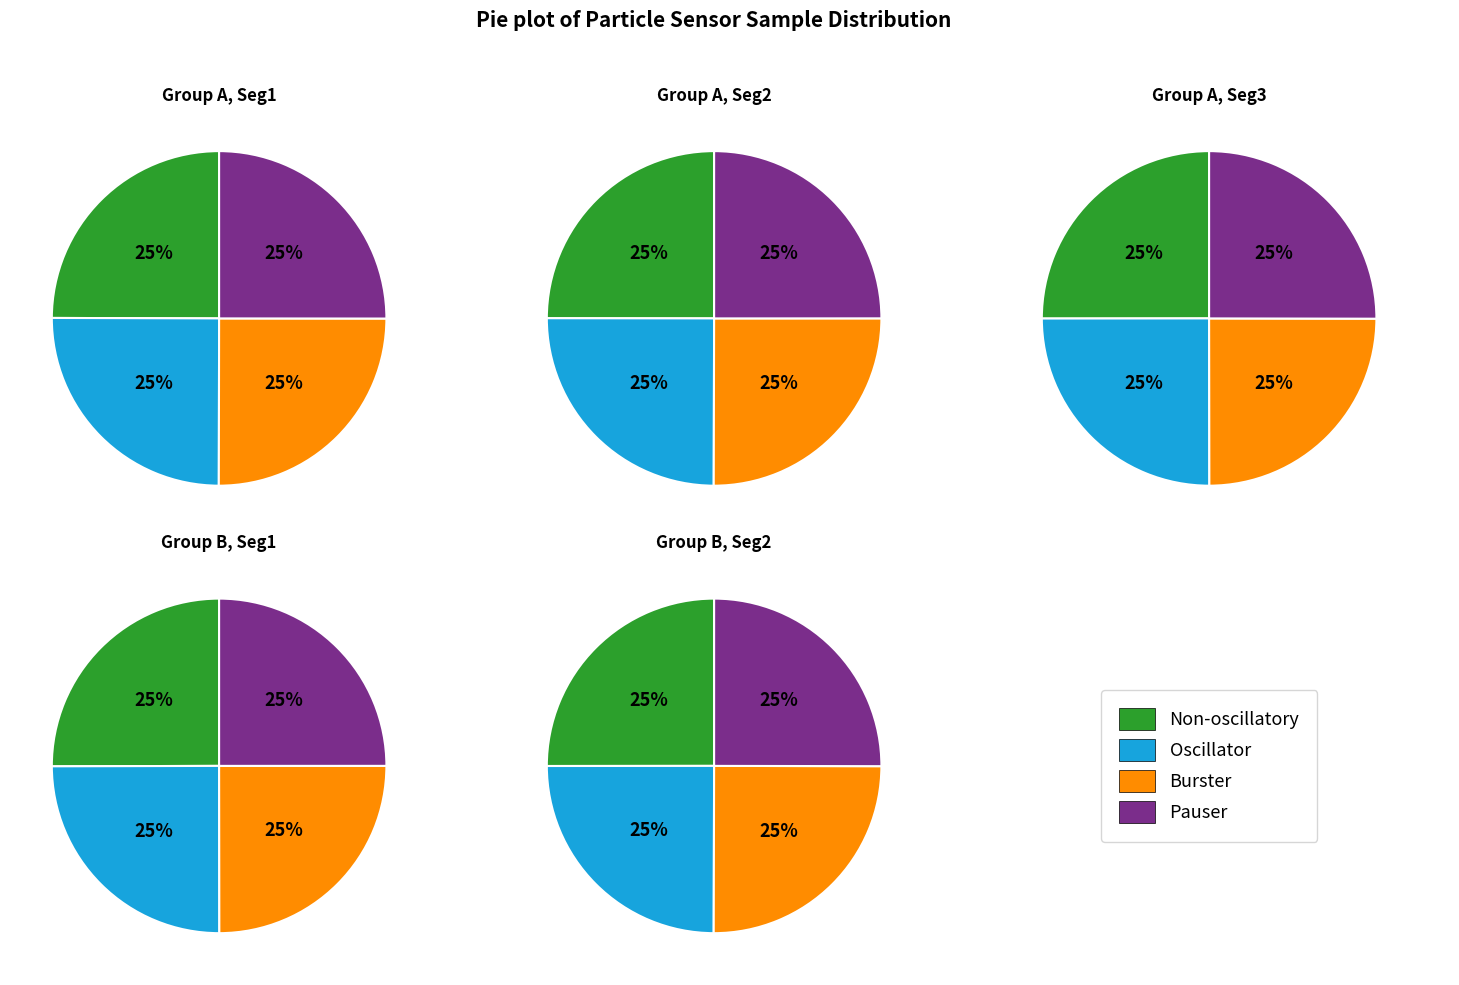

Rank the series at 3 from highest to lowest value.

Non-oscillatory, Pauser, Burster, Oscillator